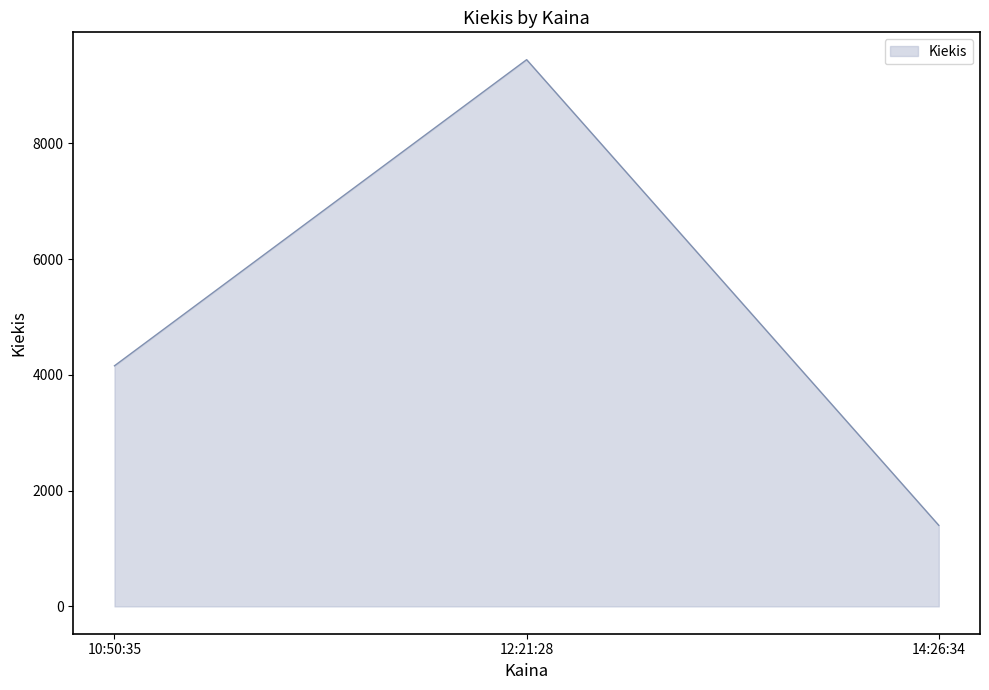

Count the number of data series in this chart.

1